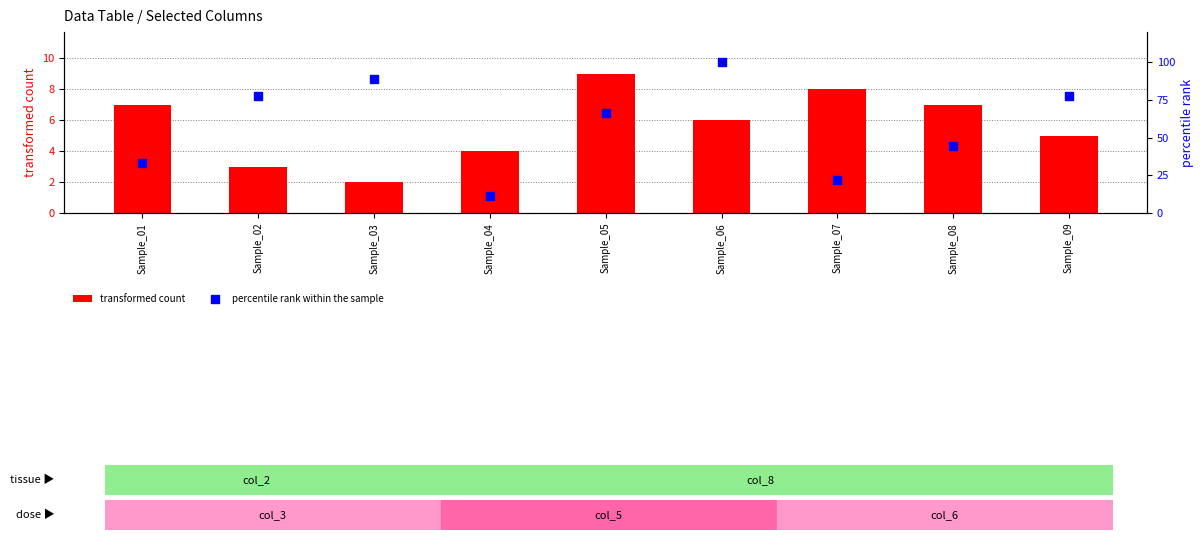

Which series reaches the minimum Y coordinate?

transformed count